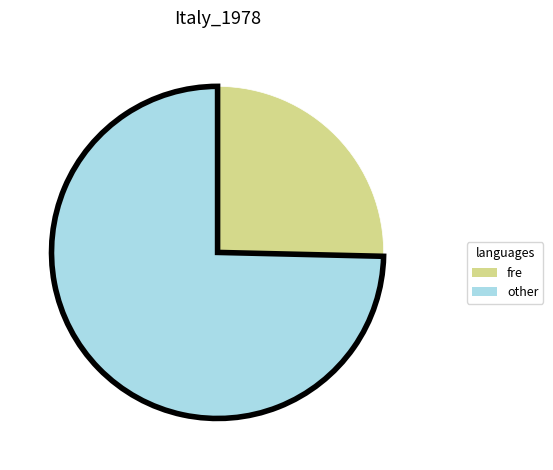

Is there a majority slice in this chart?

Yes